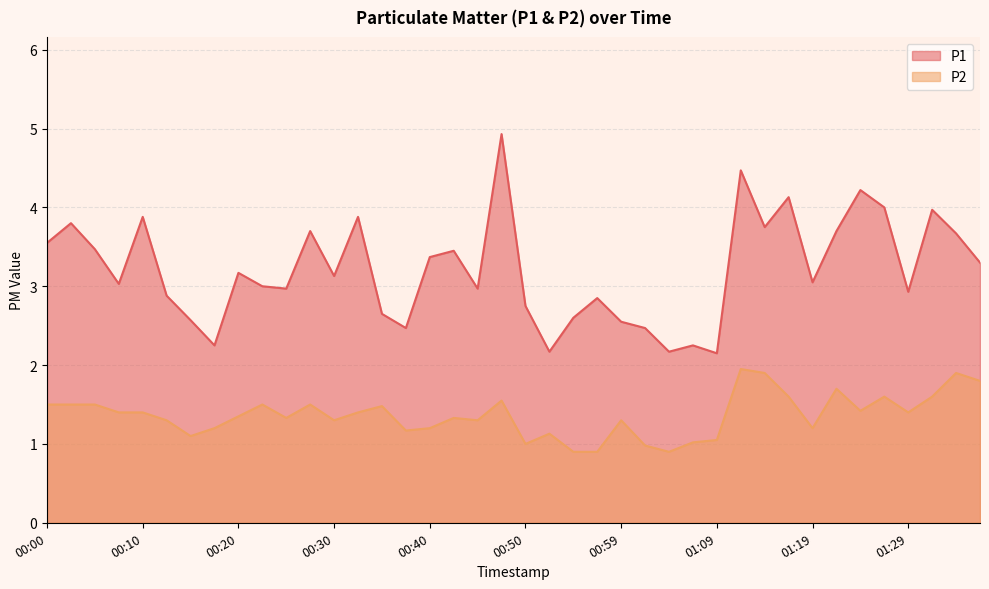

What value does the P2 series have at 00:08?

1.4